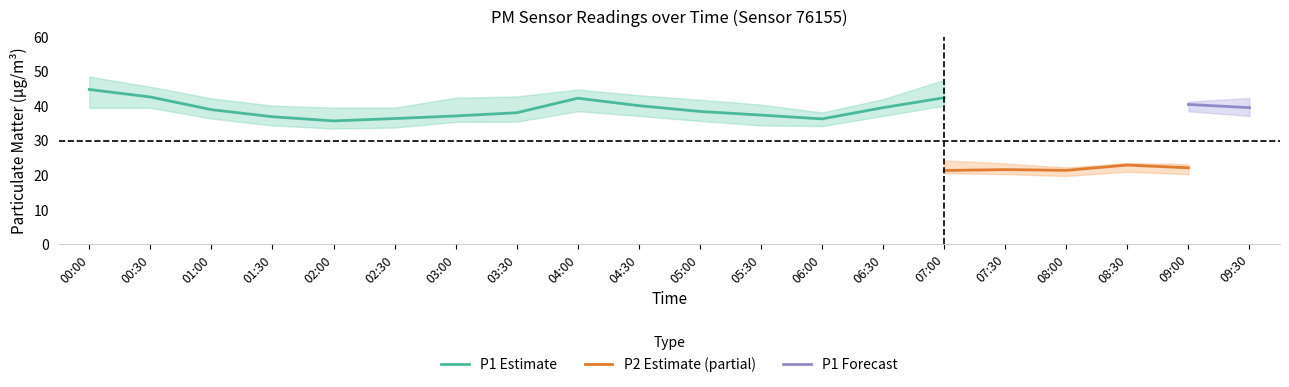

Is it true that P1 Estimate equals 64.2 at 04:00?

False